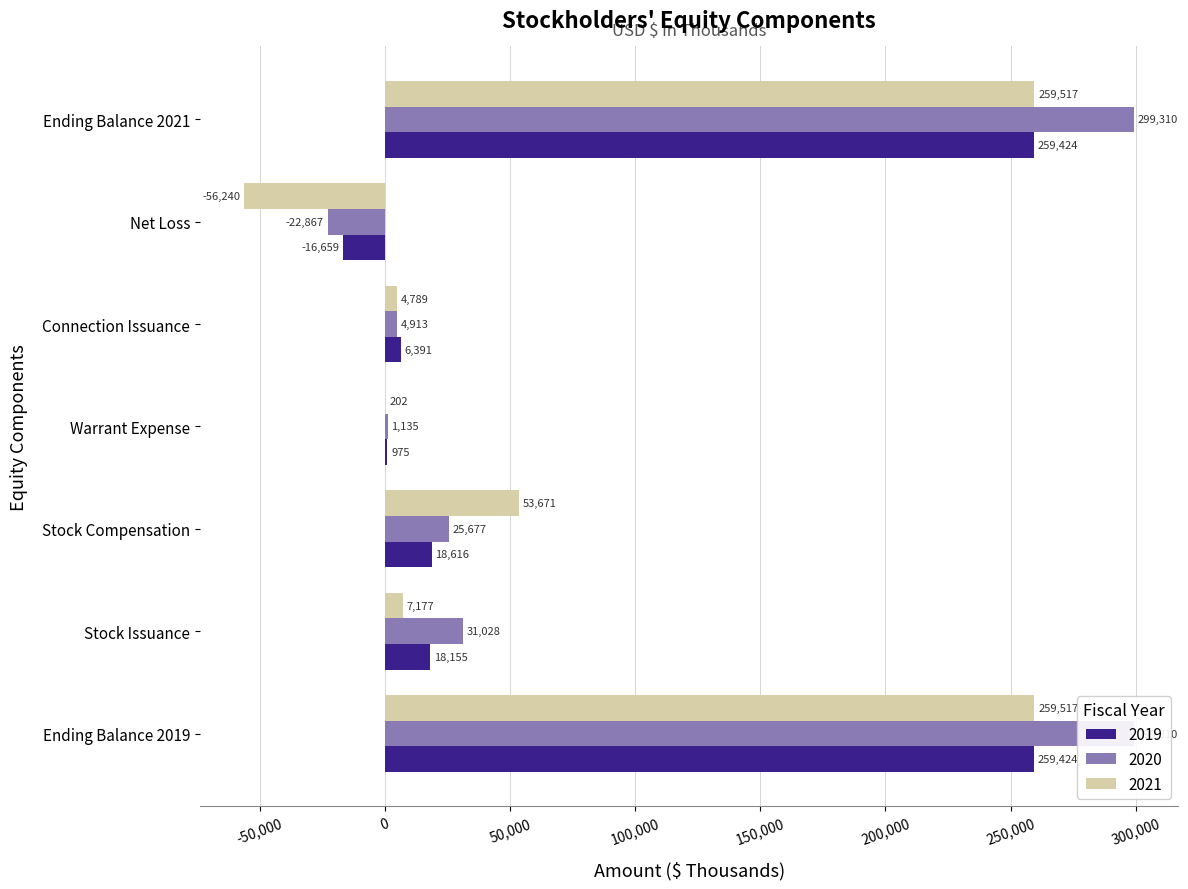

Are the bars grouped side by side (vs. stacked)?

Yes